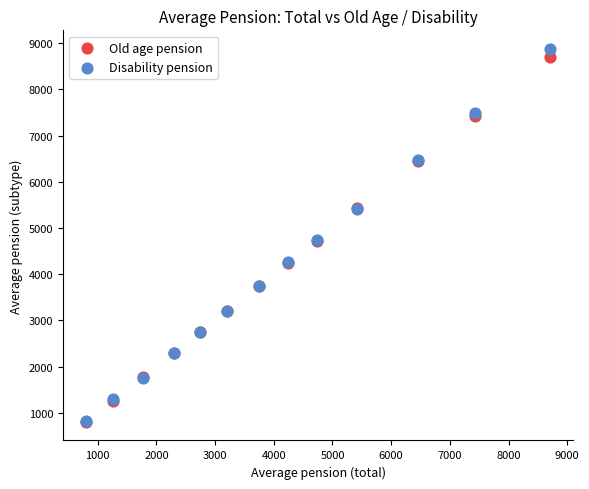

Which series contains the highest Y value?

Disability pension